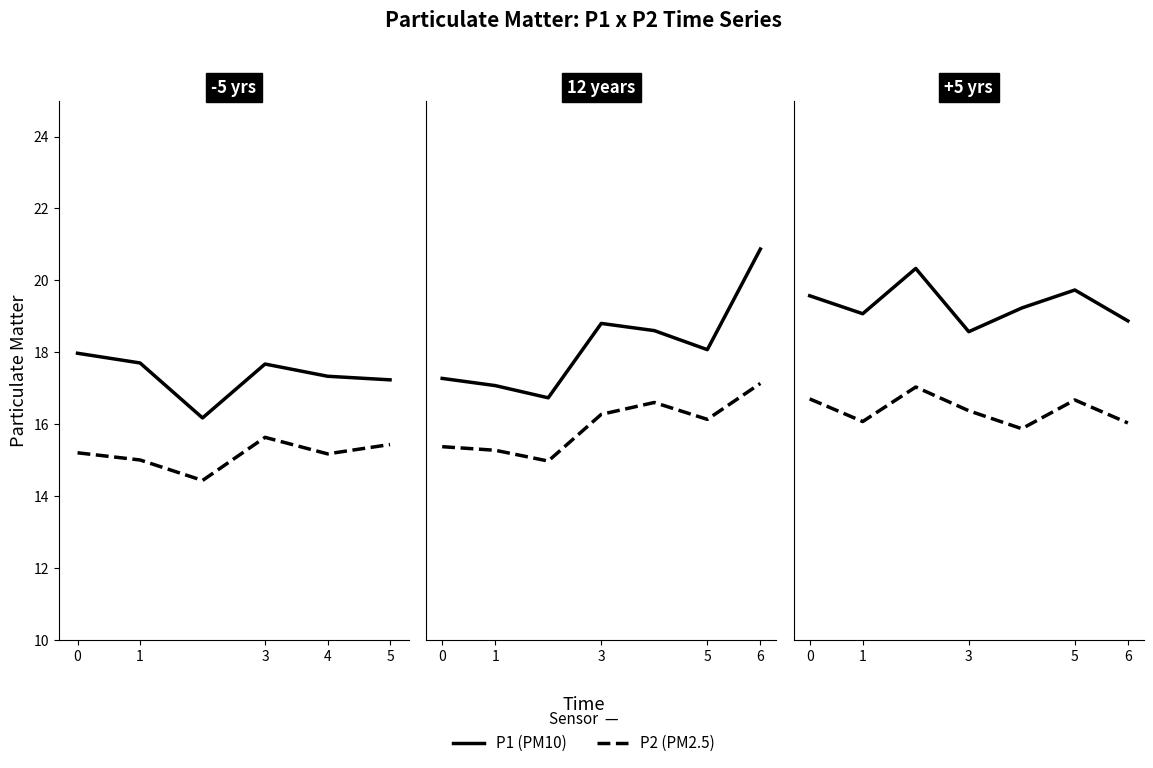

How many lines are shown in the chart?

2